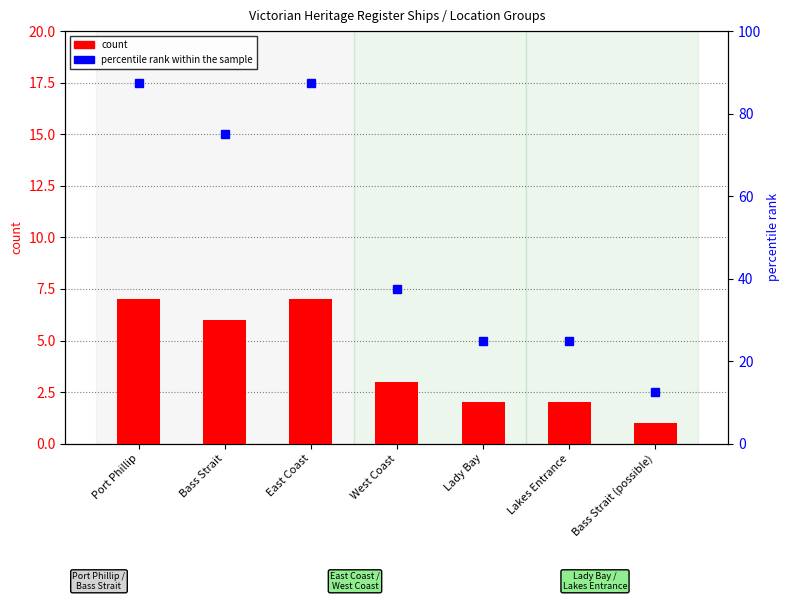

Rank the series at Port Phillip from highest to lowest value.

percentile rank within the sample, count